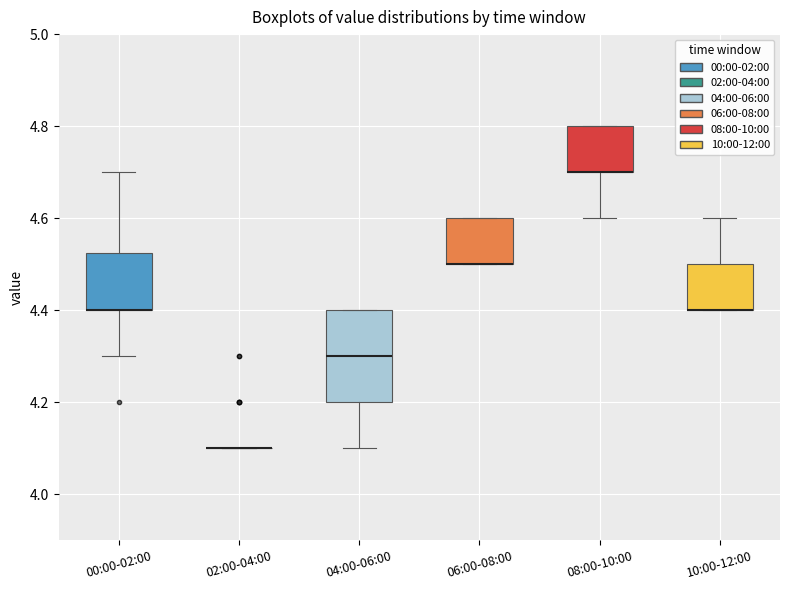

Reading left to right, read every box against the y-axis: the position of its median line, the range the box covers, and the ends of its whiskers. The values are not printed on the chart, so give them approximately, as read against the axis.

00:00-02:00: median 4.40 (drawn on the box's lower edge), box 4.40 to 4.52, whiskers 4.30 to 4.70
02:00-04:00: box collapsed to a line at 4.10, whiskers 4.10 to 4.10
04:00-06:00: median 4.30, box 4.20 to 4.40, whiskers 4.10 to 4.40
06:00-08:00: median 4.50 (drawn on the box's lower edge), box 4.50 to 4.60, whiskers 4.50 to 4.60
08:00-10:00: median 4.70 (drawn on the box's lower edge), box 4.70 to 4.80, whiskers 4.60 to 4.80
10:00-12:00: median 4.40 (drawn on the box's lower edge), box 4.40 to 4.50, whiskers 4.40 to 4.60